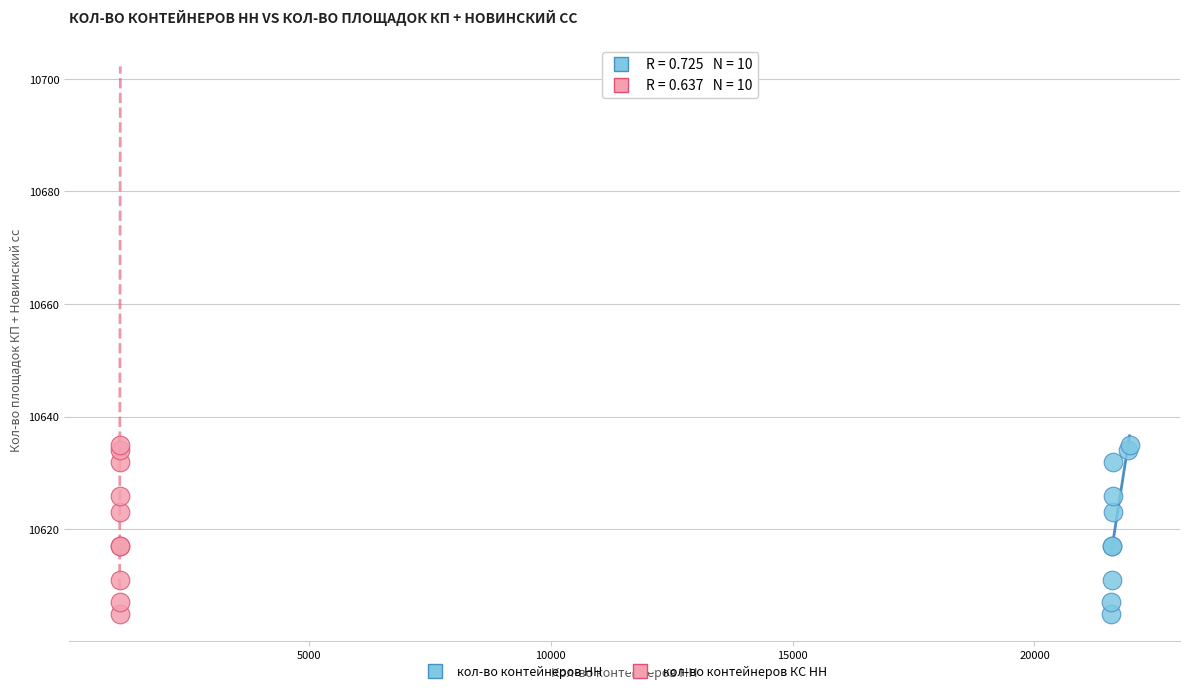

What are all the series names shown in the legend?

кол-во контейнеров НН, кол-во контейнеров КС НН